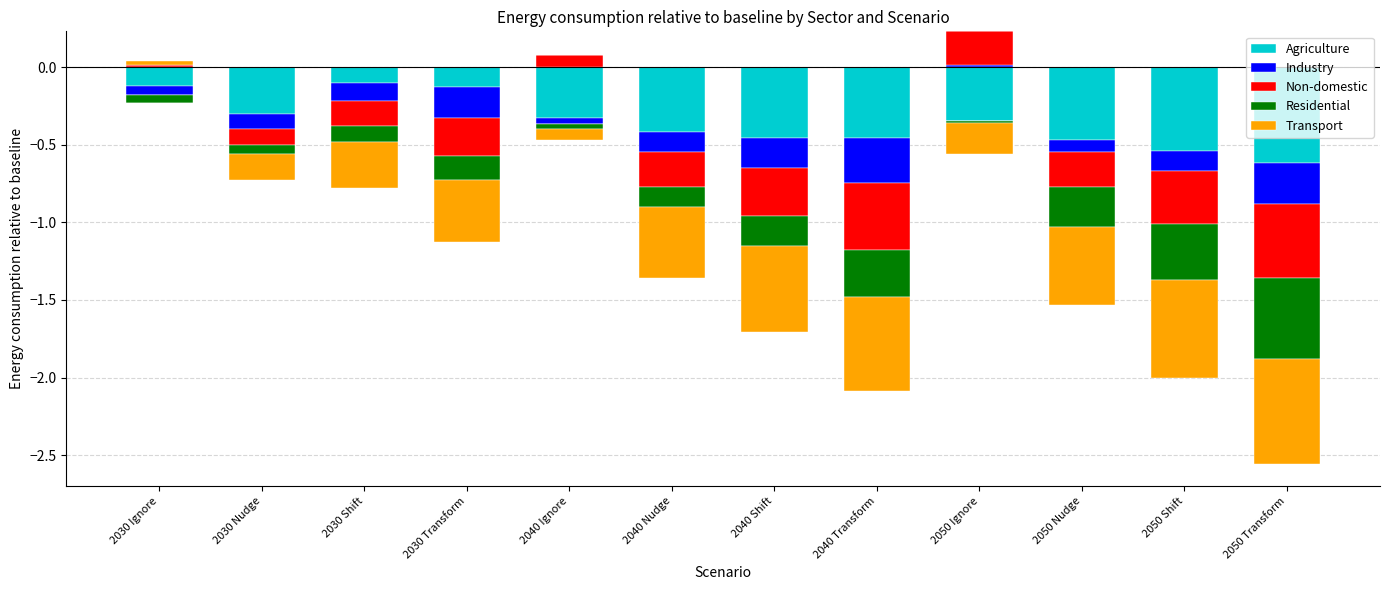

Which has a higher value, 2050 Ignore or 2050 Transform?

2050 Ignore